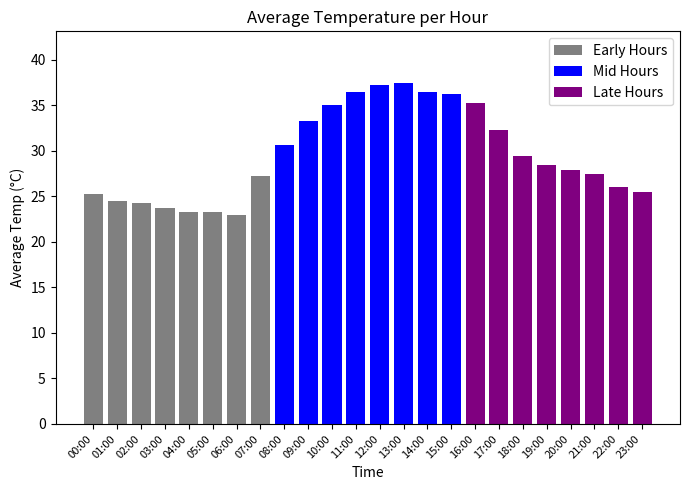

Which has a higher value, 04:00 or 00:00?

00:00